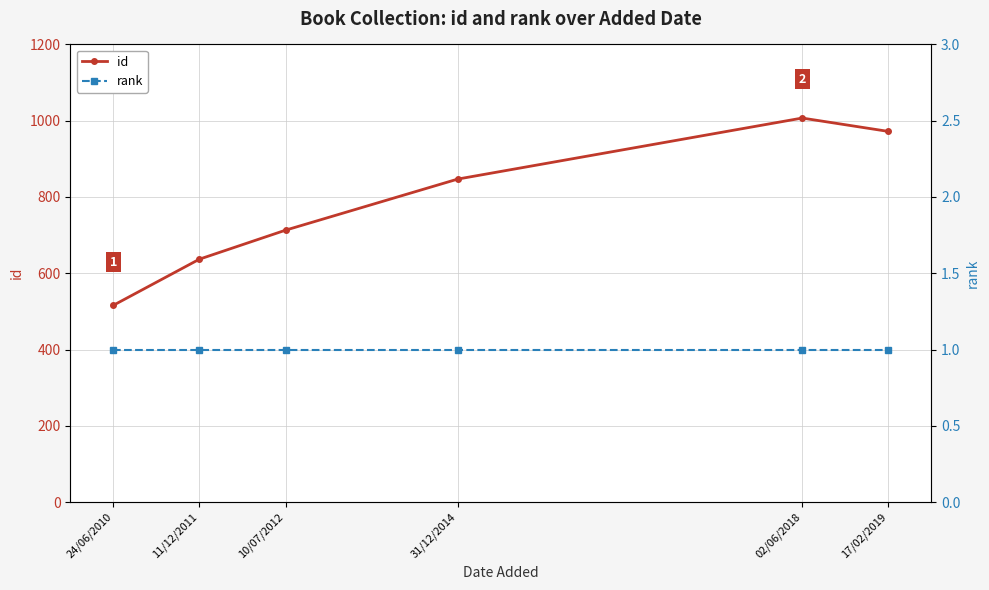

Is the value of rank at 10/07/2012 greater than the value of id at 31/12/2014?

No